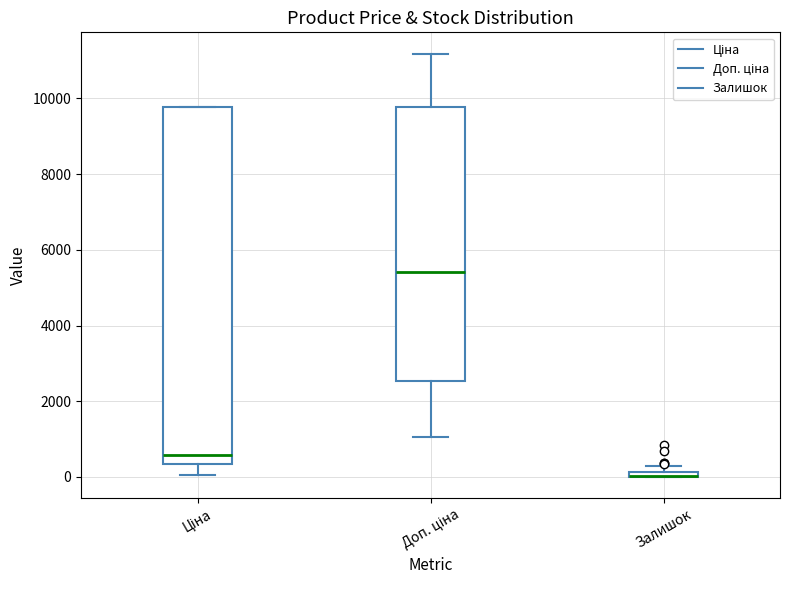

Where is the lower edge of the box for Залишок on the y-axis? The values are not printed on the chart, so give them approximately, as read against the axis.

0